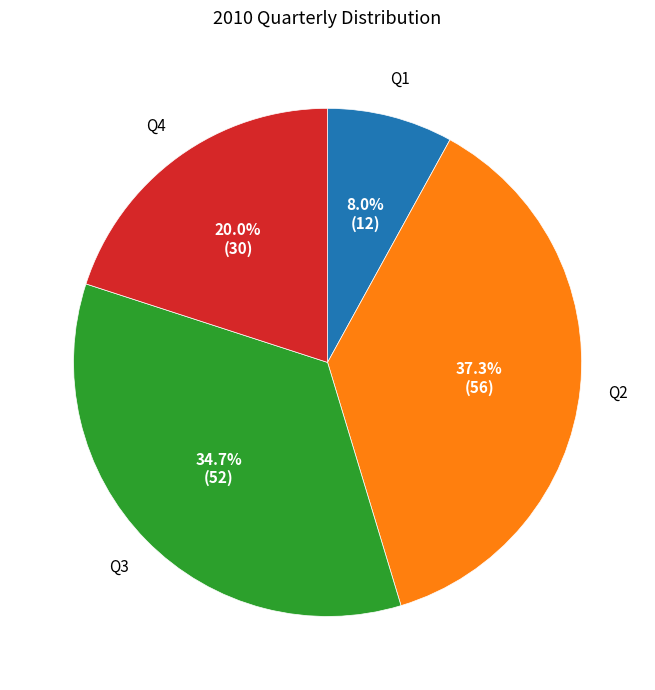

What percentage is the Q3 slice, to the nearest percent?

35%